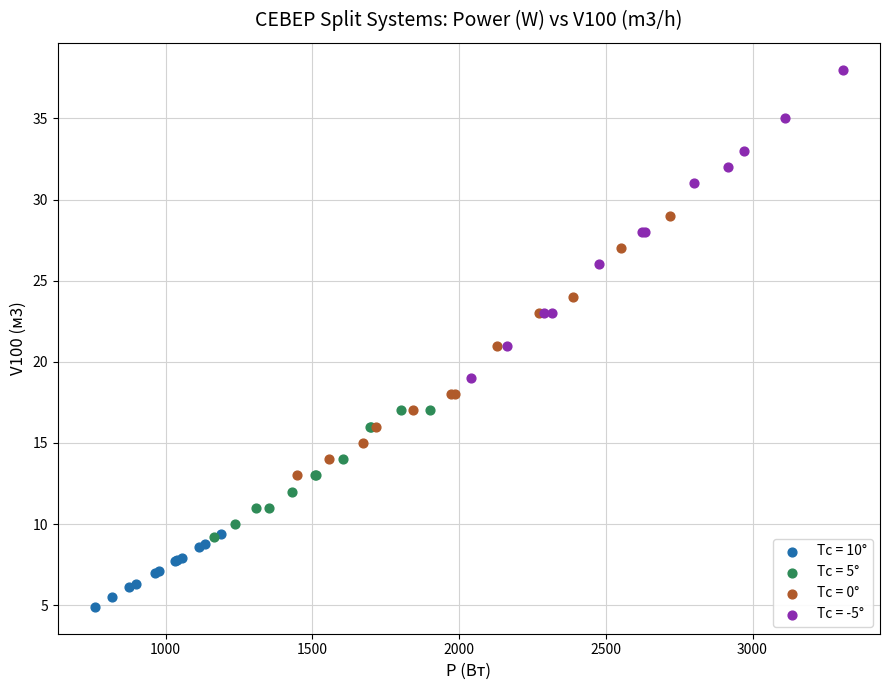

Which series reaches the maximum Y coordinate?

Tc = -5°